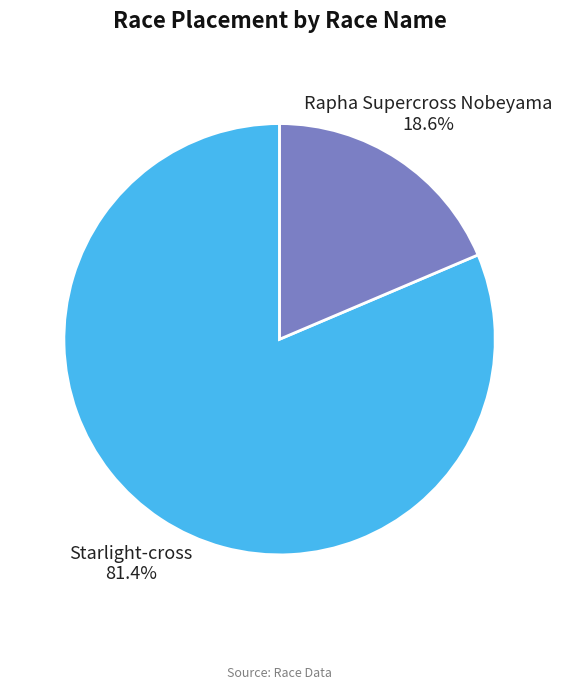

Which category has the smallest portion of the pie?

Rapha Supercross Nobeyama